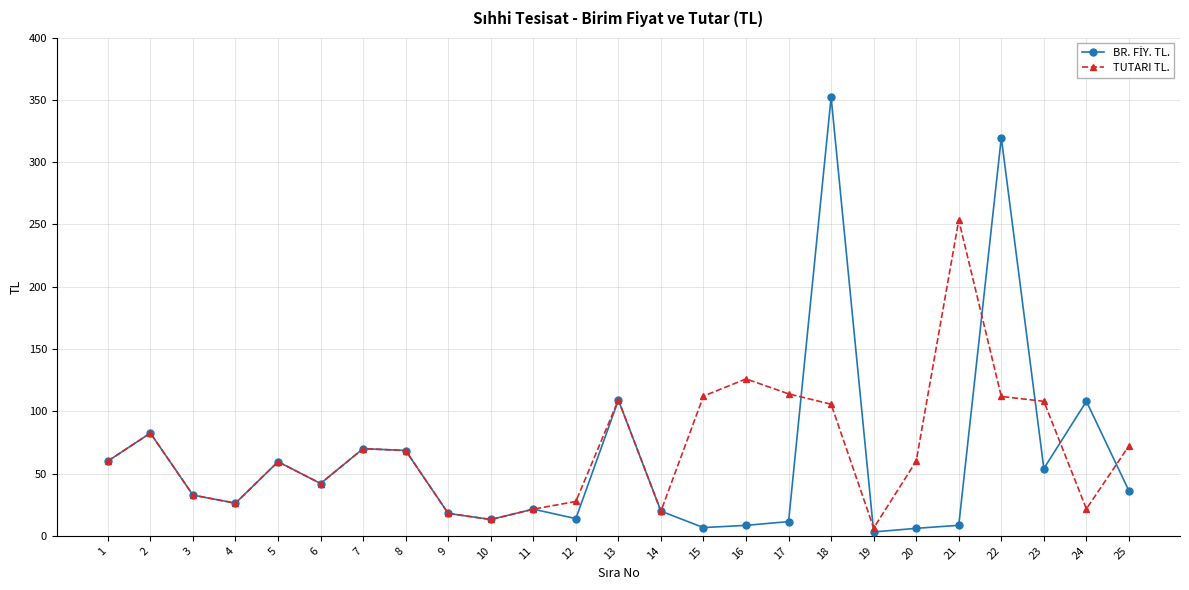

At how many categories does at least one series exceed 137?

3